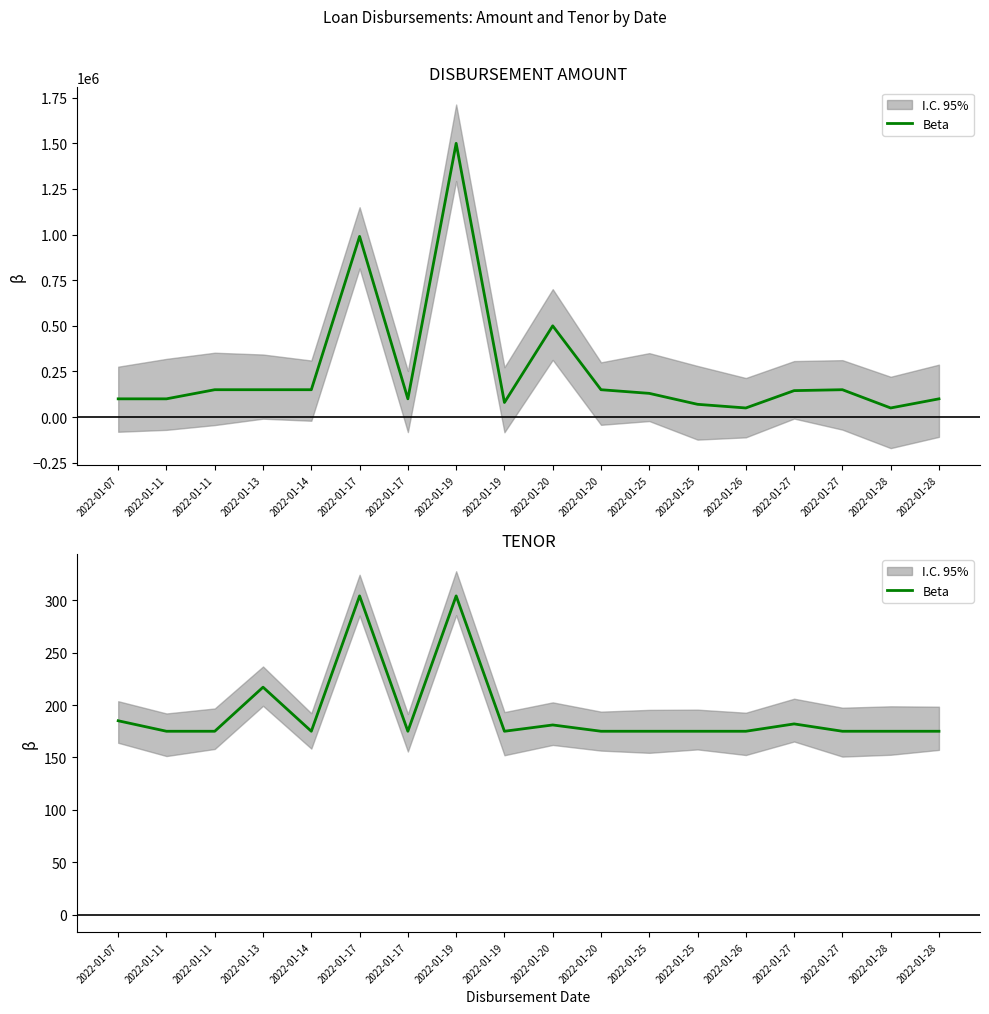

What is the change in value from 2022-01-11 to 2022-01-17?

+129